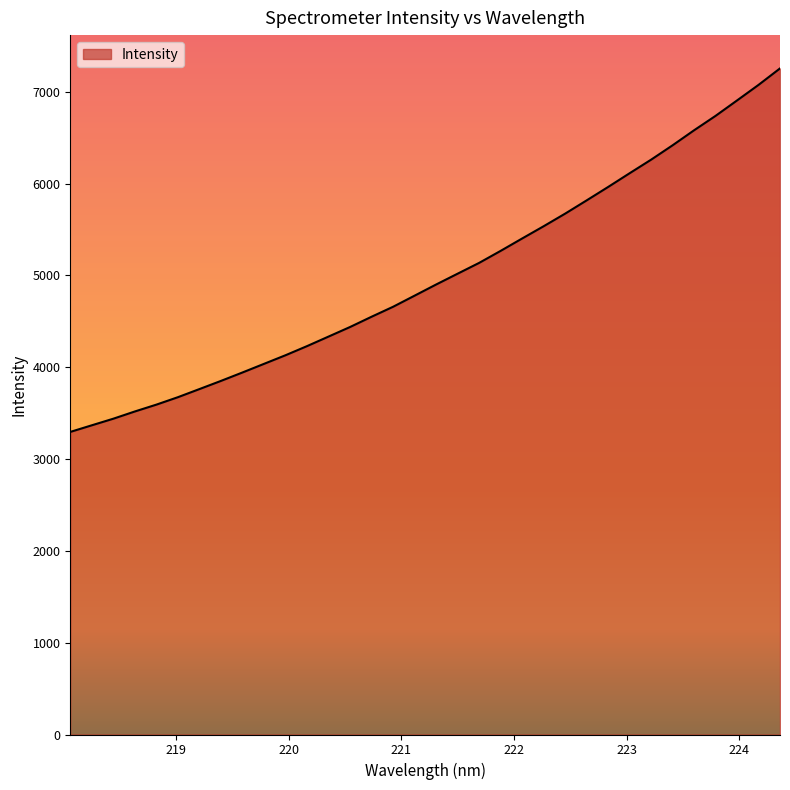

What is the smallest value displayed?

3295.0